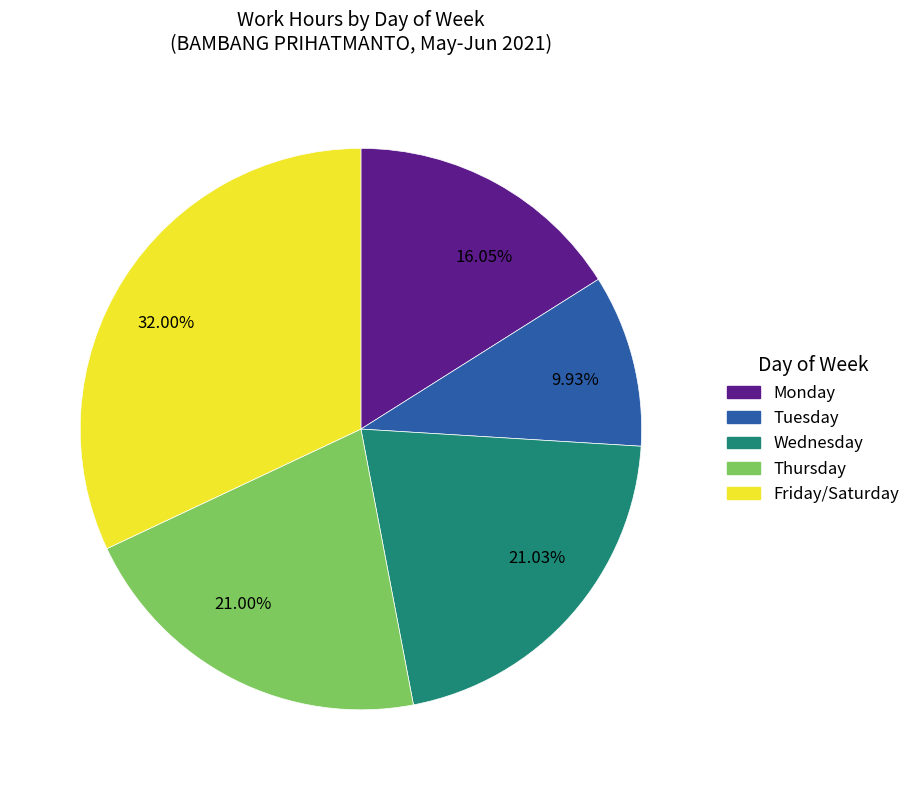

Approximately how many times larger is the value at 21.03% compared to 9.93%?

2.1